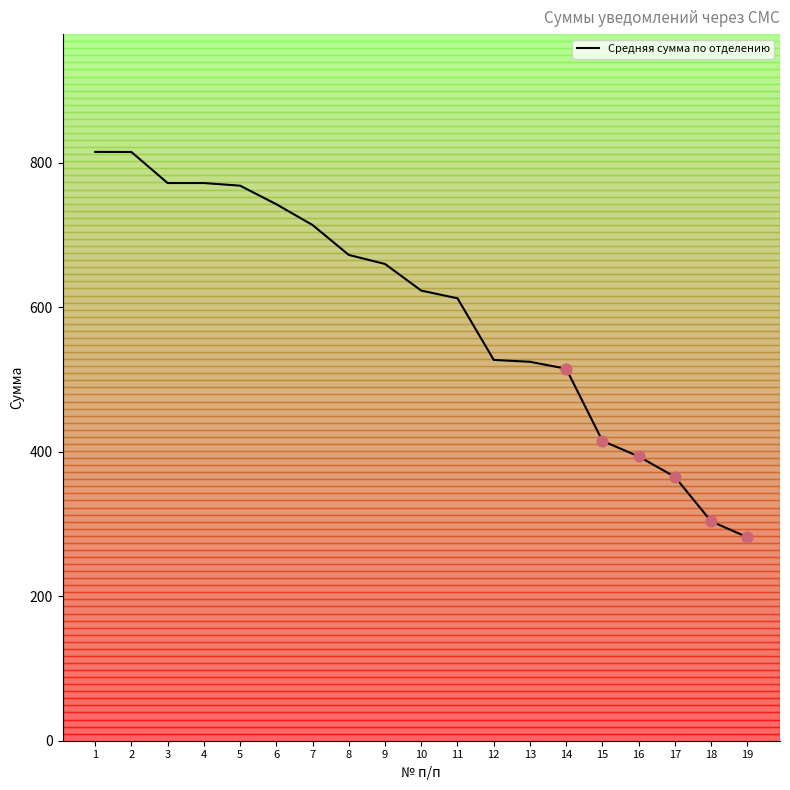

What is the change in value from 1 to 5?

-46.8